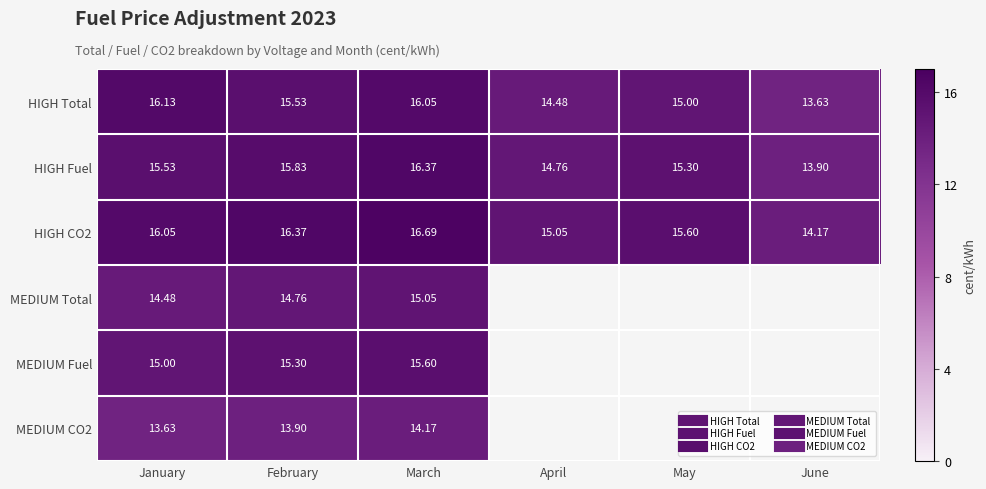

The MEDIUM Fuel series shows 15.0 at January. True or false?

True